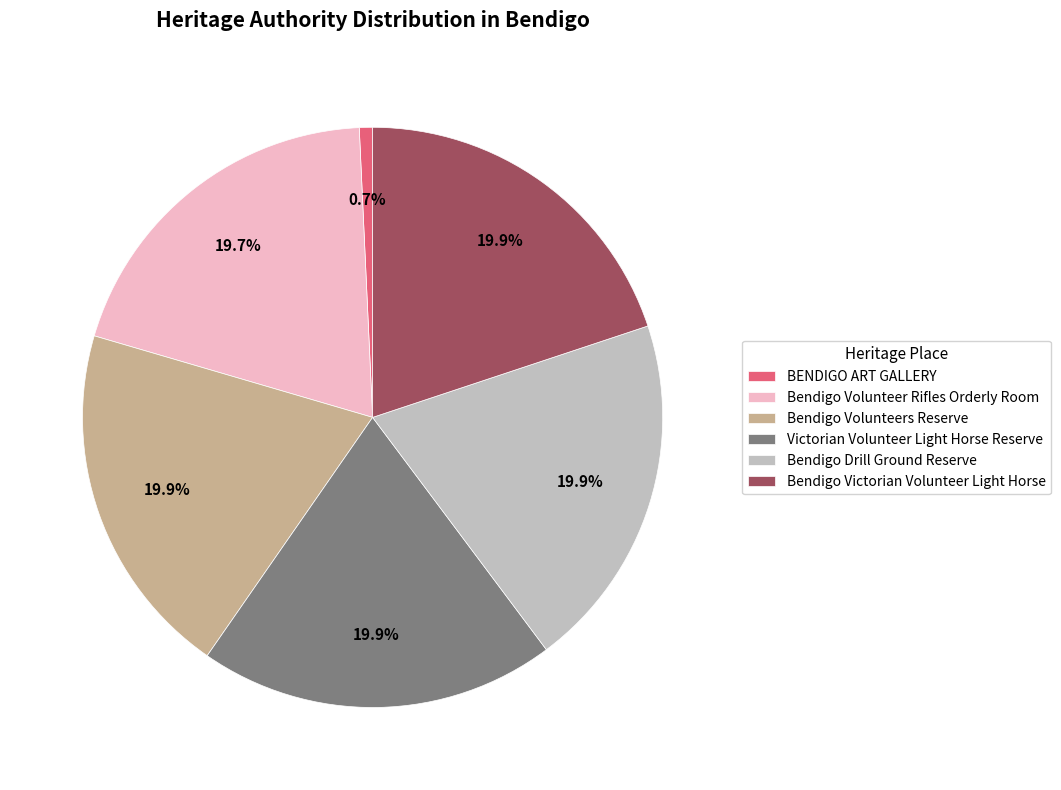

Is Bendigo Volunteers Reserve the majority of the pie?

No